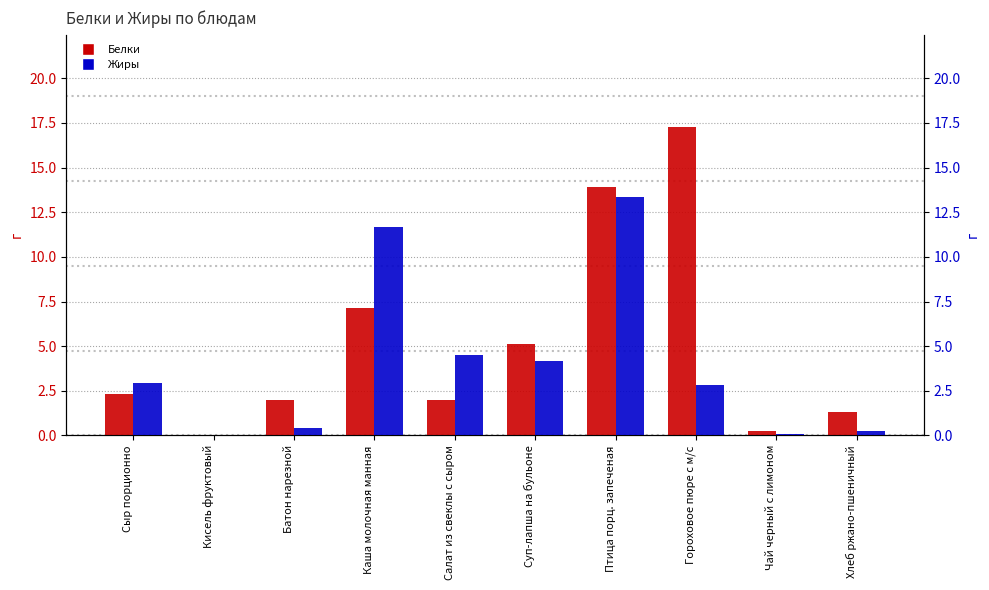

At which label does Белки reach its peak?

Гороховое пюре с м/с